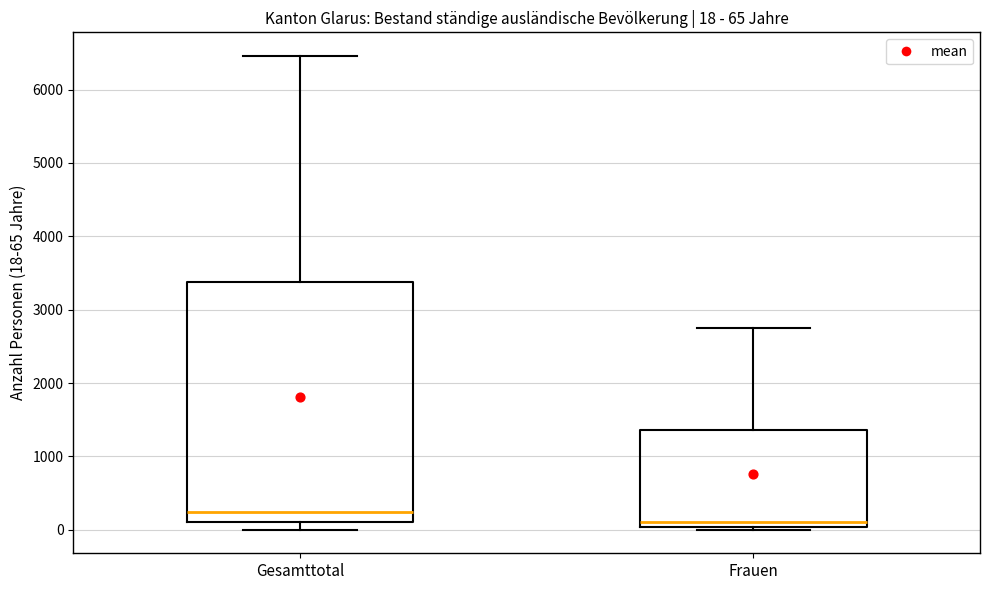

Which box's median line is the lowest?

Frauen